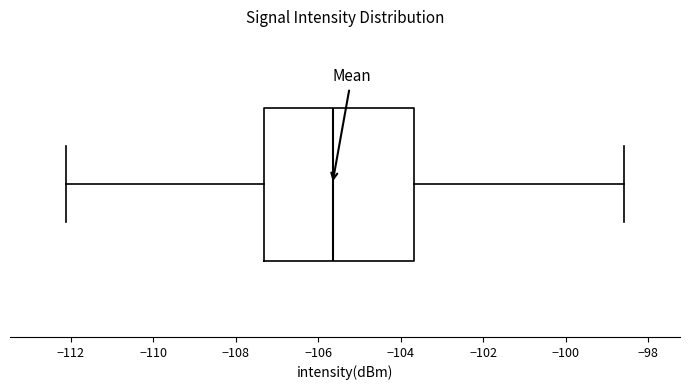

Where is the left edge of the box on the x-axis? The values are not printed on the chart, so give them approximately, as read against the axis.

-107.4